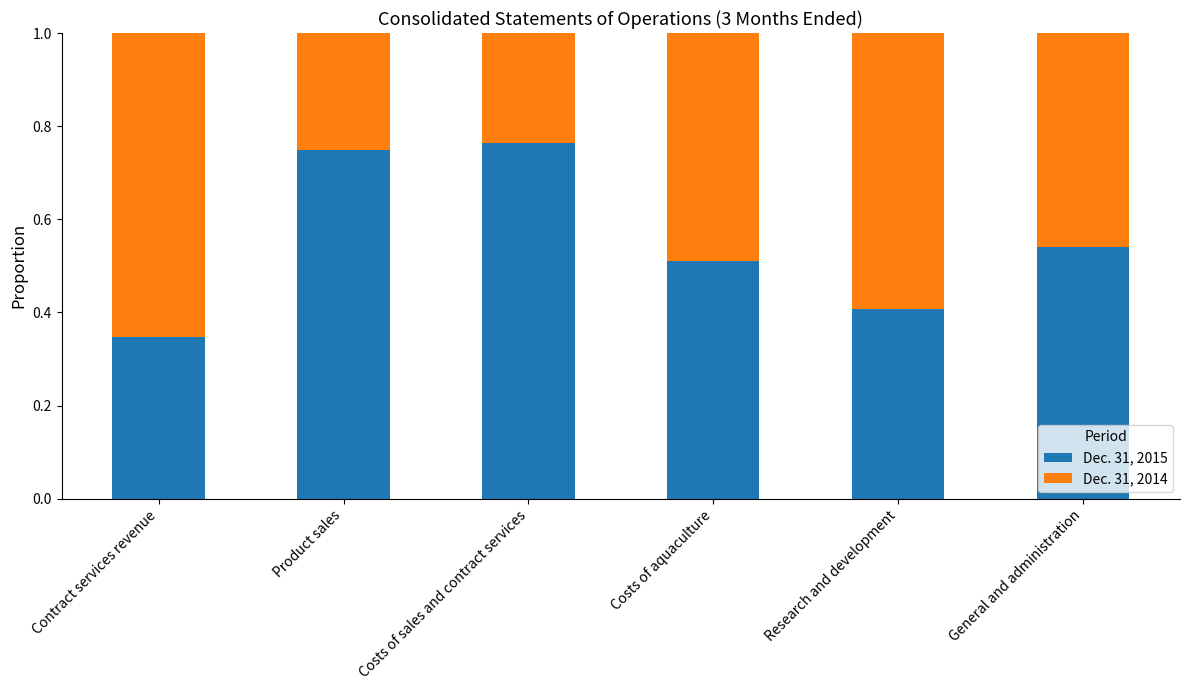

What is the difference between the maximum and minimum values in the Dec. 31, 2015 series?

0.4